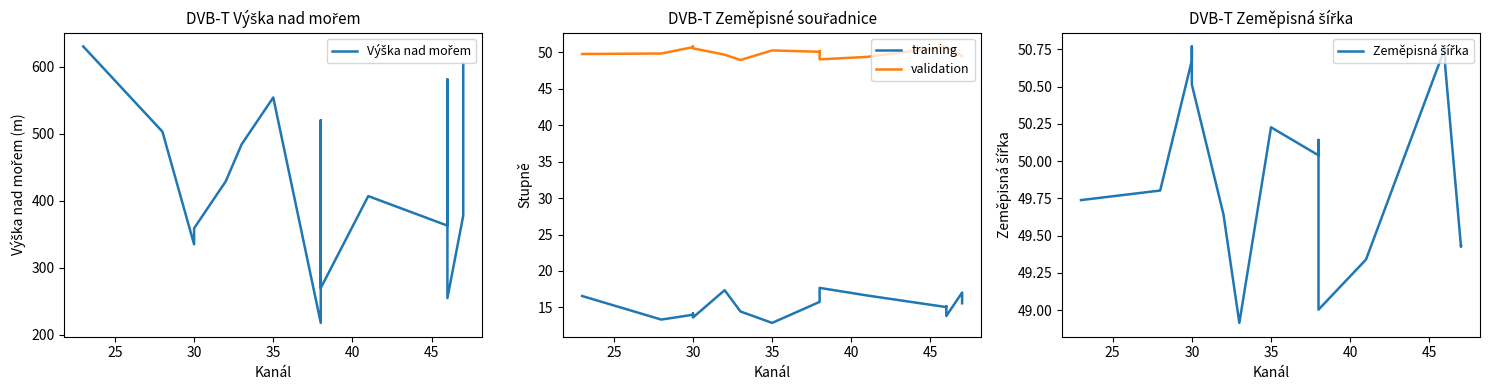

True or false: Zeměpisná šířka and Výška nad mořem cross at least once.

False